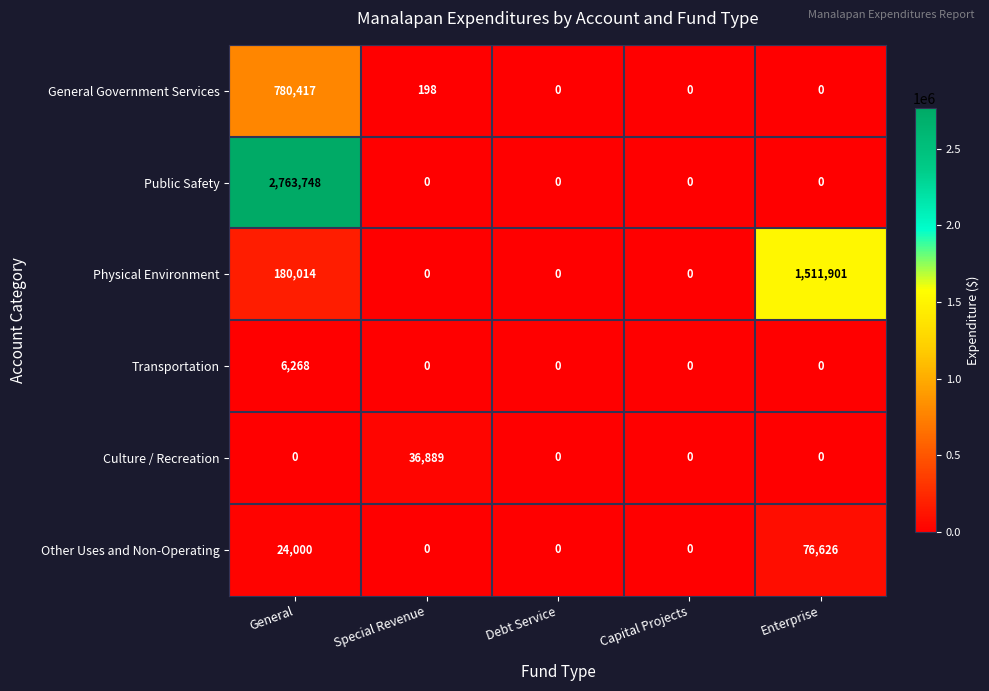

What is the difference between the Culture / Recreation values at Special Revenue and Capital Projects?

36889